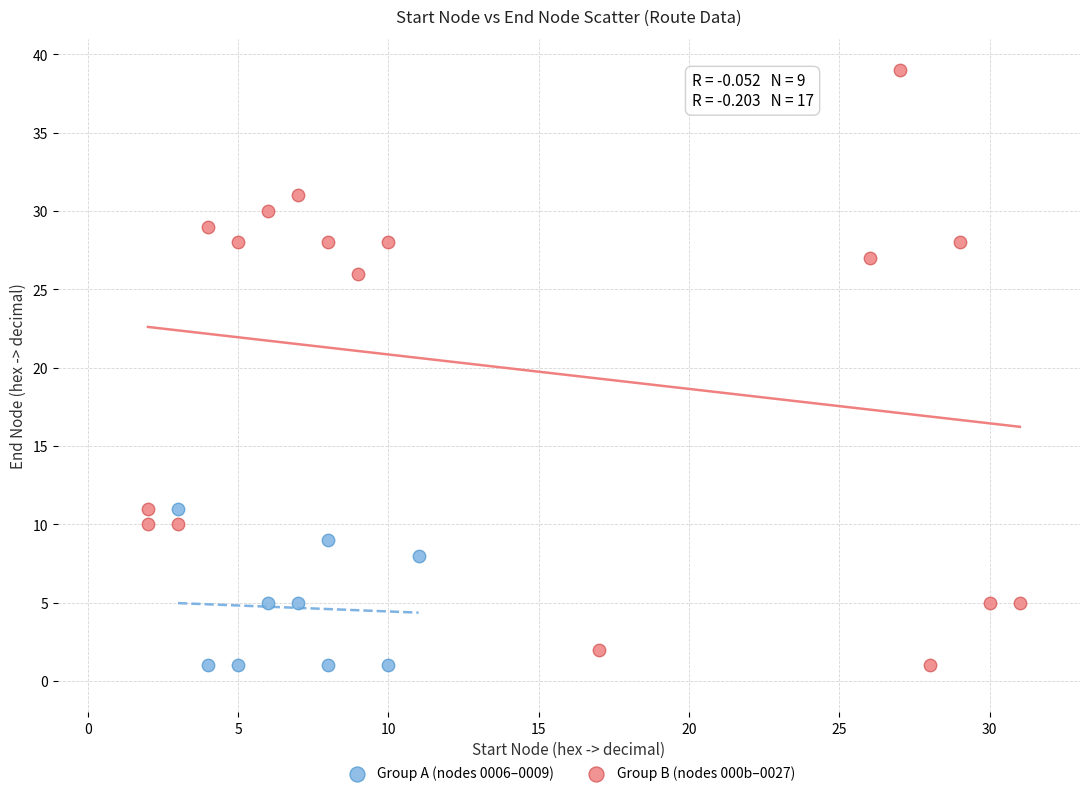

Which series has the widest spread of Y values?

Group B (nodes 000b–0027)